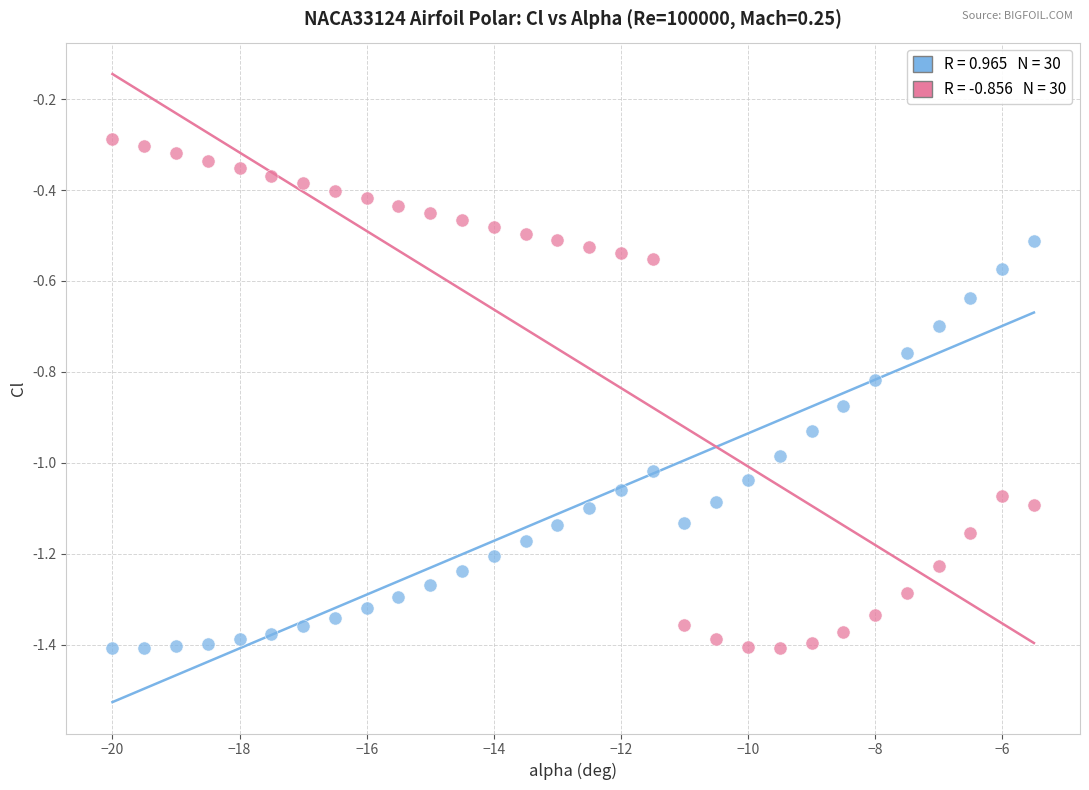

Across all data points, what is the range of X values (max minus min)?

14.5